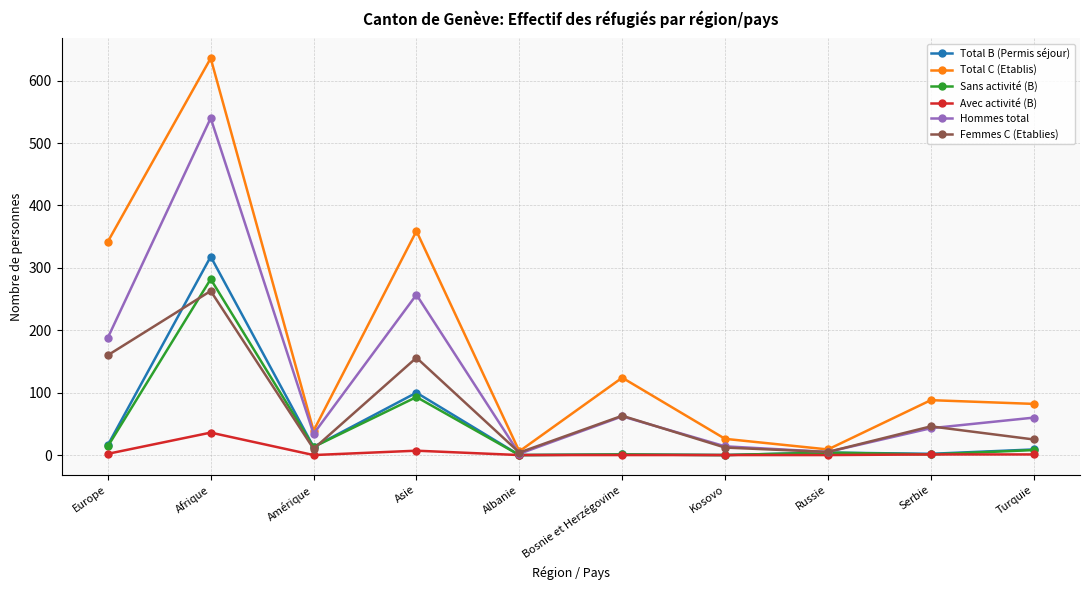

What is the sum of all Sans activité (B) values?

416